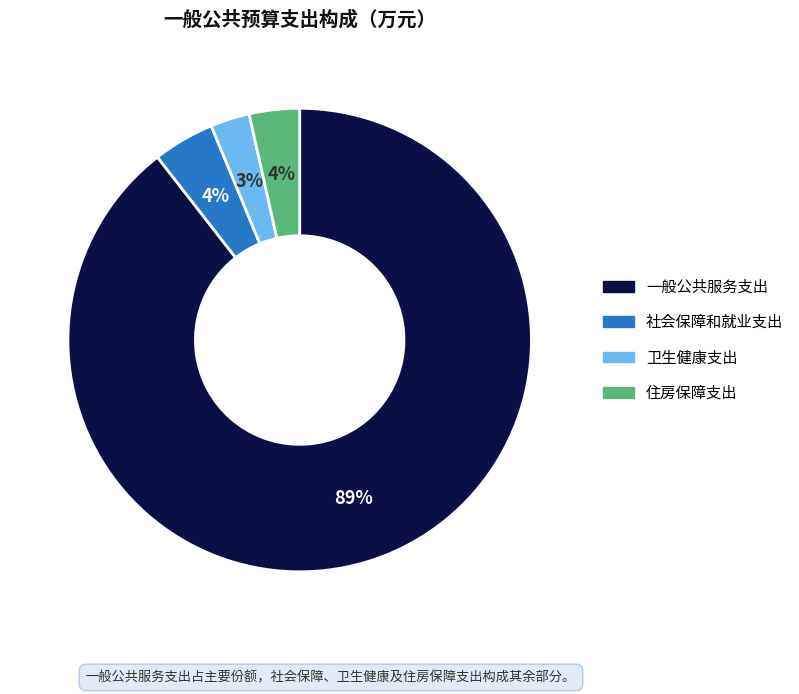

What is the majority slice?

一般公共服务支出